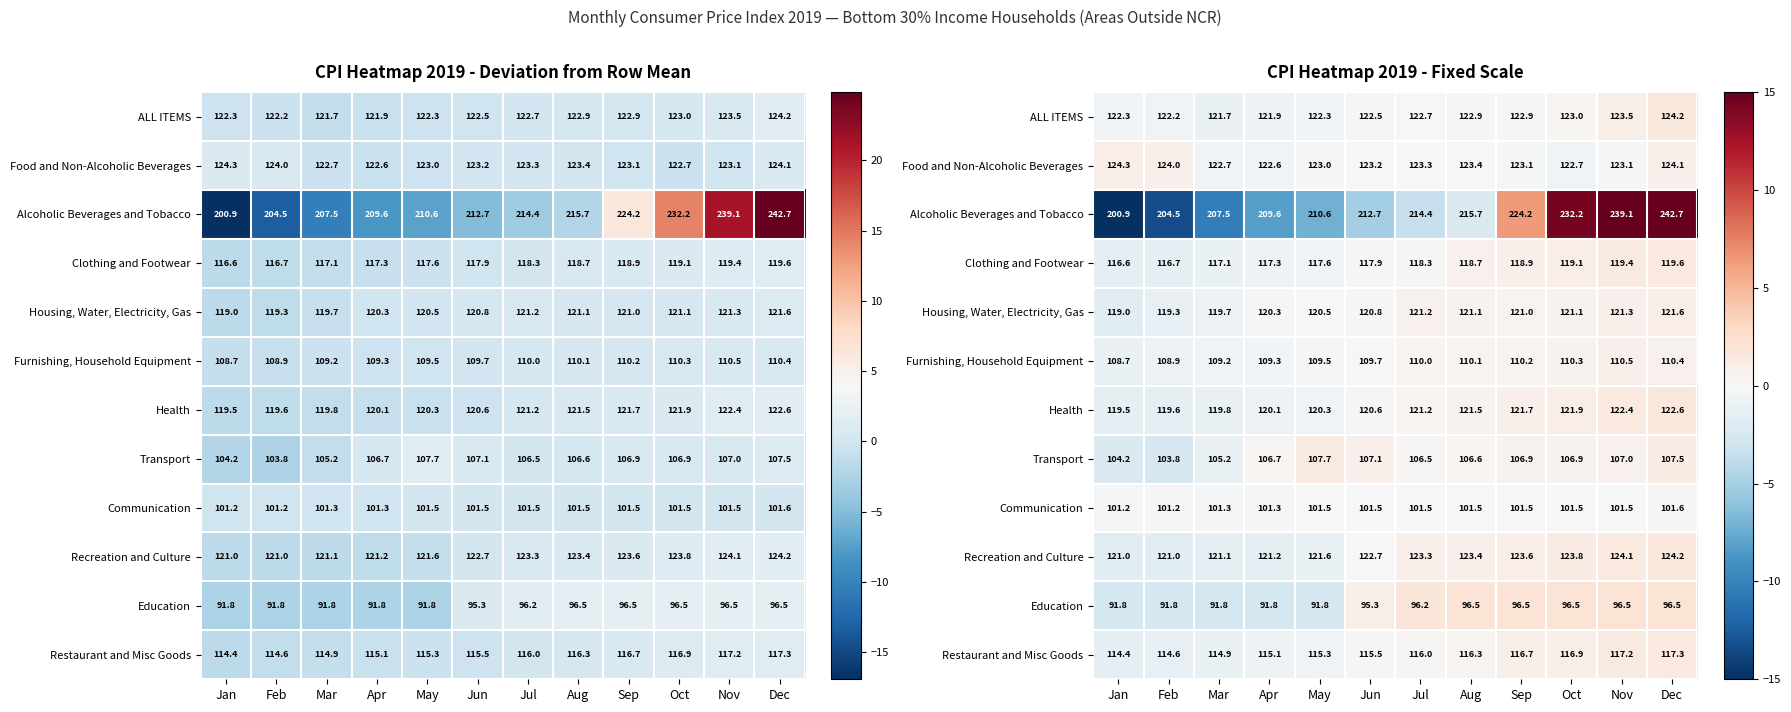

Rank the categories by Alcoholic Beverages and Tobacco value from lowest to highest.

Jan, Feb, Mar, Apr, May, Jun, Jul, Aug, Sep, Oct, Nov, Dec